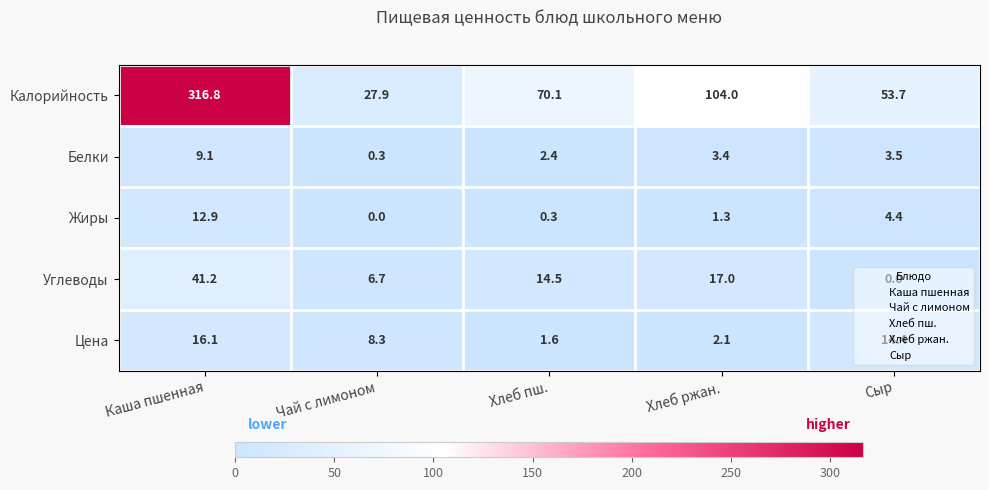

What is the approximate value of Белки at Хлеб ржан.?

3.4